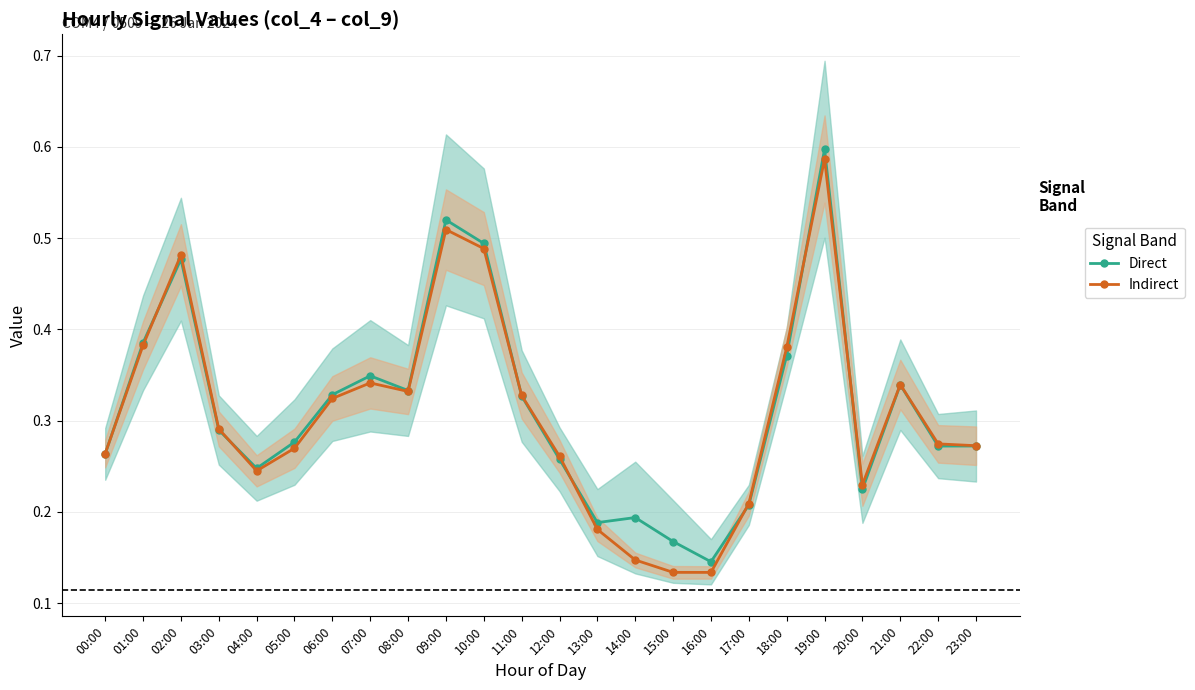

What is the minimum value for Indirect?

0.1